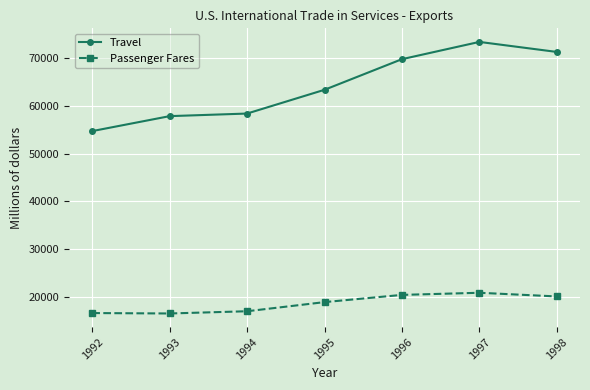

What is the spread (max minus min) of values at 1998?

51227